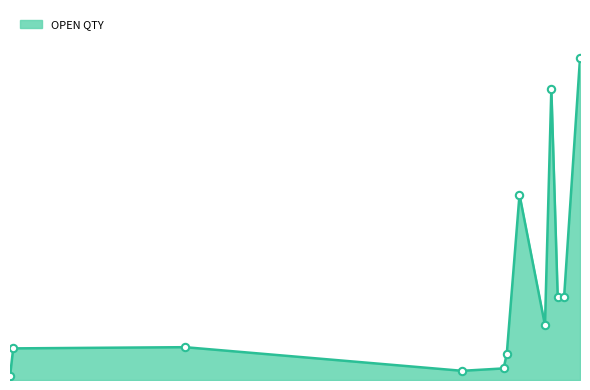

Is this an area chart (filled region under the line)?

Yes